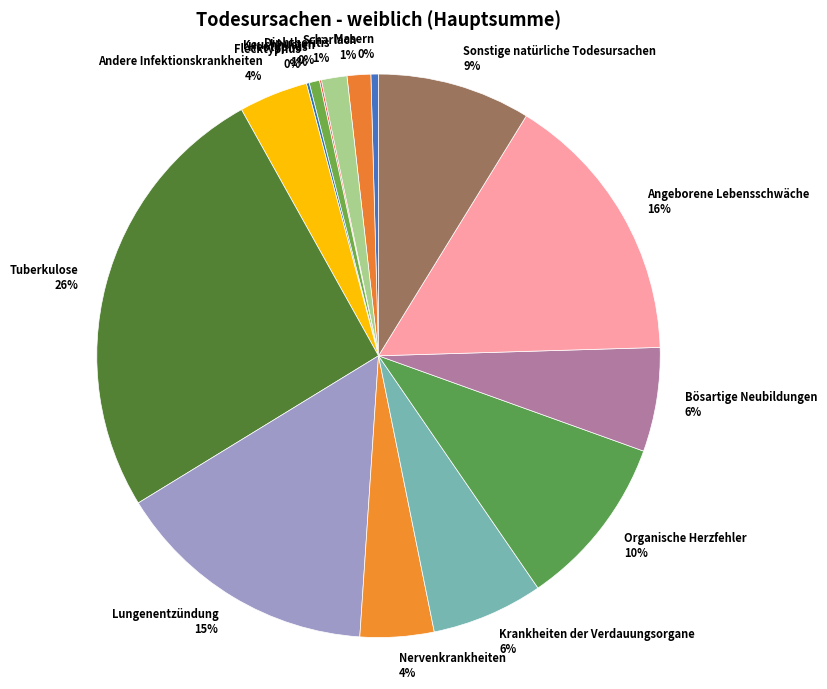

To the nearest percent, what is the difference between the largest and smallest slice percentages?

26%